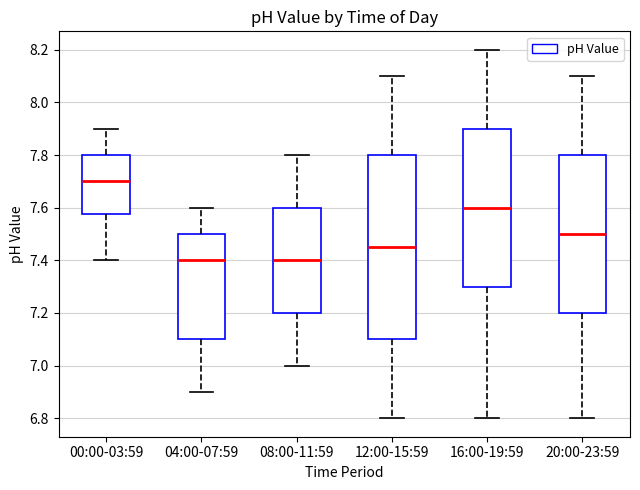

Reading left to right, read every box against the y-axis: the position of its median line, the range the box covers, and the ends of its whiskers. The values are not printed on the chart, so give them approximately, as read against the axis.

00:00-03:59: median 7.70, box 7.58 to 7.80, whiskers 7.40 to 7.90
04:00-07:59: median 7.40, box 7.10 to 7.50, whiskers 6.90 to 7.60
08:00-11:59: median 7.40, box 7.20 to 7.60, whiskers 7.00 to 7.80
12:00-15:59: median 7.46, box 7.10 to 7.80, whiskers 6.80 to 8.10
16:00-19:59: median 7.60, box 7.30 to 7.90, whiskers 6.80 to 8.20
20:00-23:59: median 7.50, box 7.20 to 7.80, whiskers 6.80 to 8.10